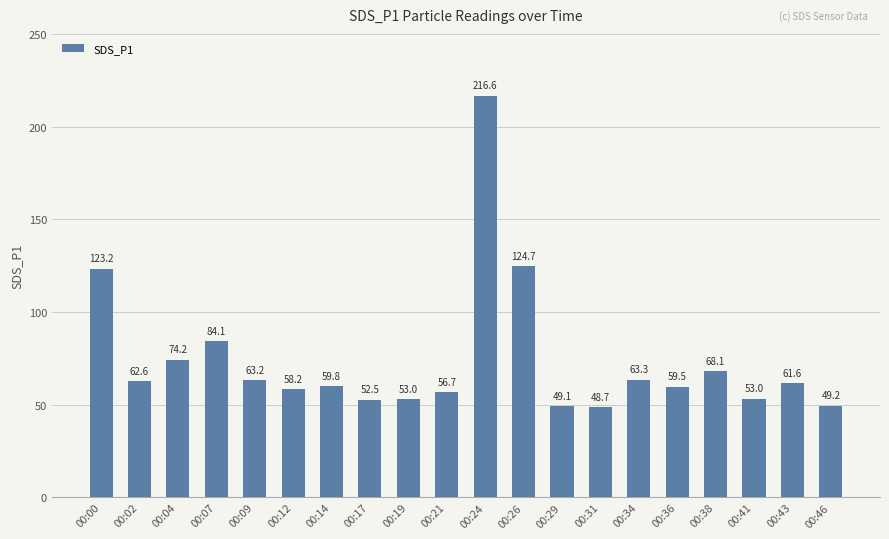

What is the value of the 17th bar from the left?

68.1